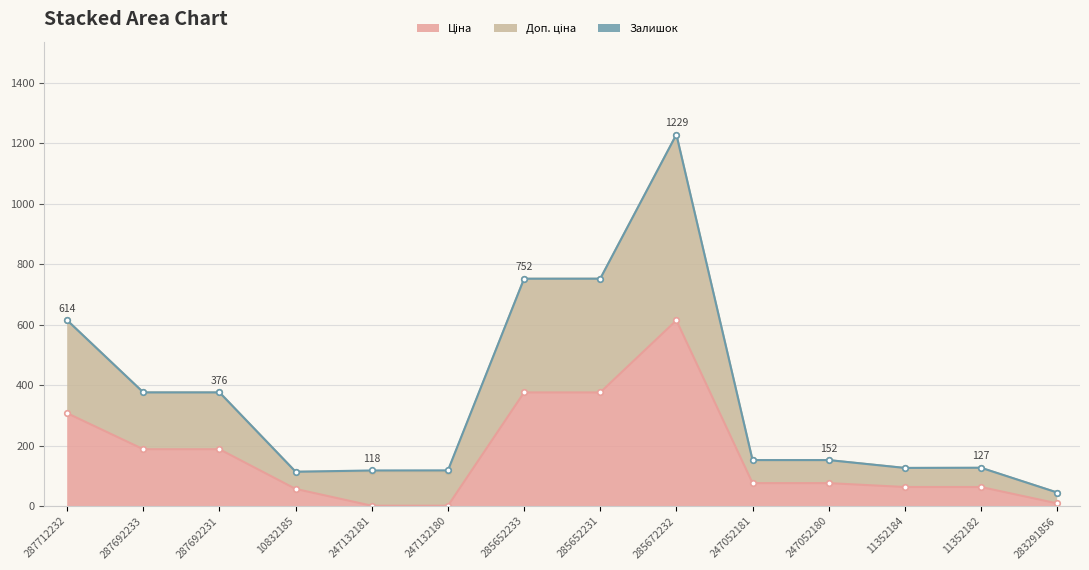

Is it true that Ціна equals 127.6 at 247052181?

False